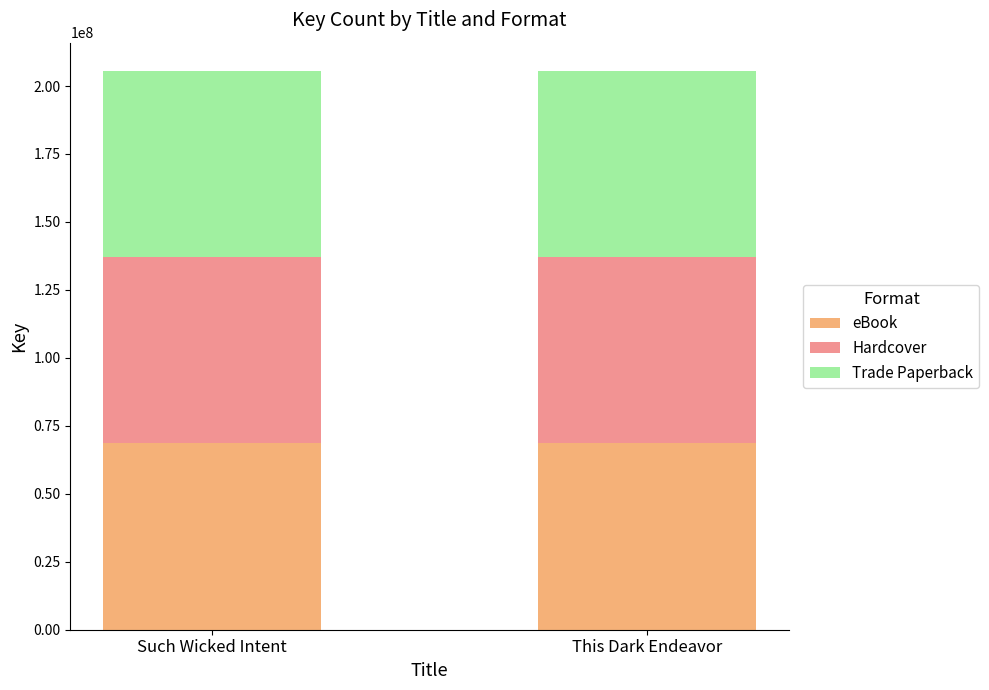

True or false: eBook has a value of 116561520 at Such Wicked Intent.

False